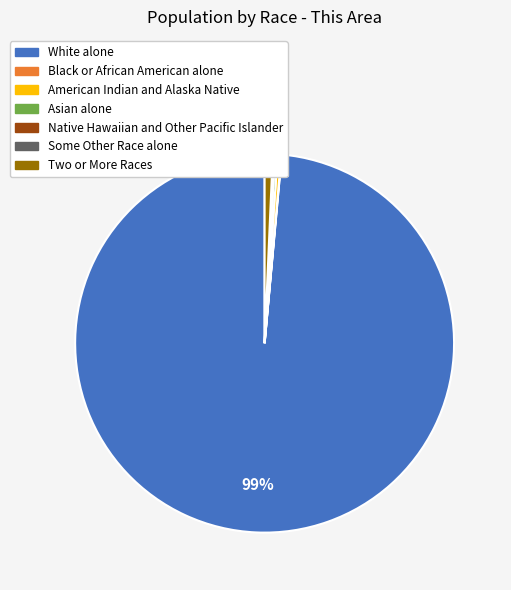

What percentage is the Two or More Races slice, to the nearest percent?

1%